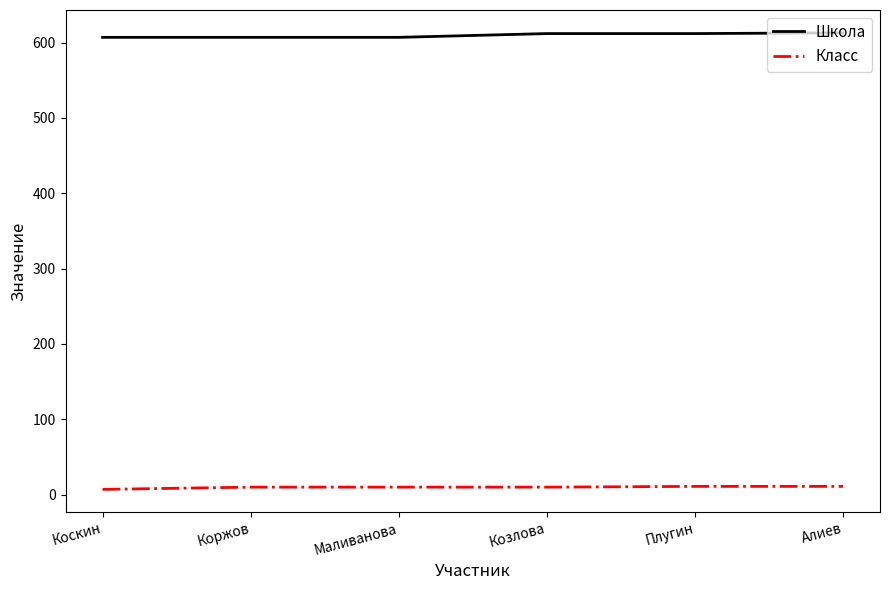

What is the greatest value displayed?

613